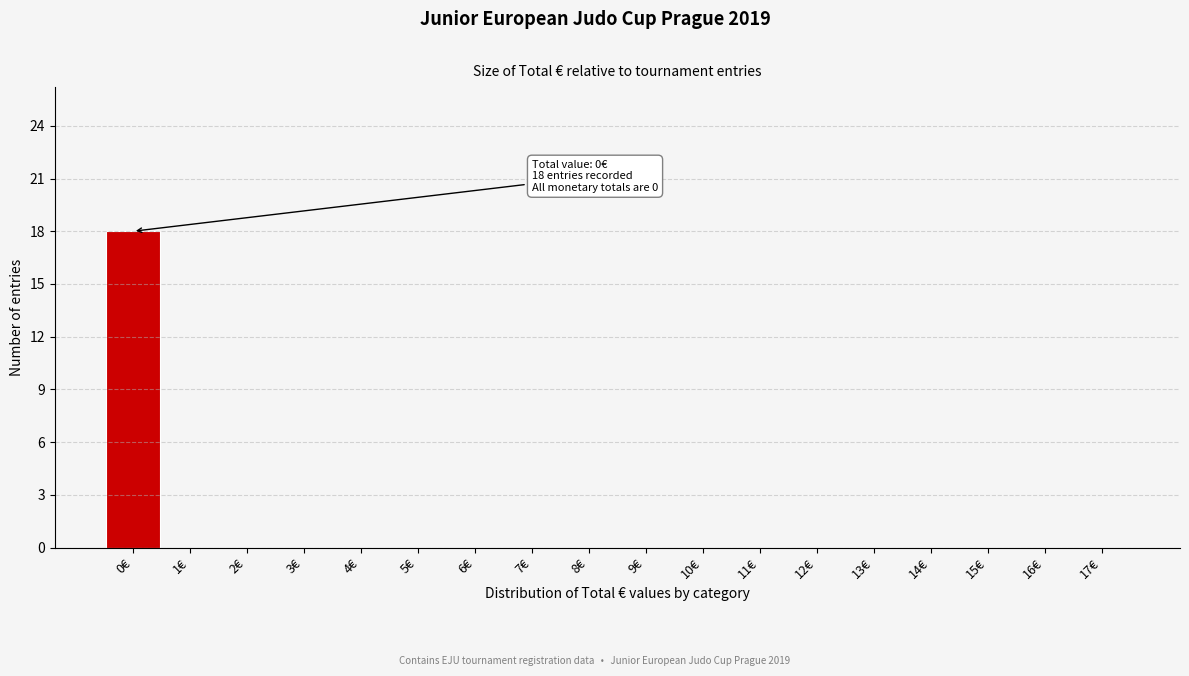

Reading right to left, list all the values displayed in this chart.

17€=0	16€=0	15€=0	14€=0	13€=0	12€=0	11€=0	10€=0	9€=0	8€=0	7€=0	6€=0	5€=0	4€=0	3€=0	2€=0	1€=0	0€=18